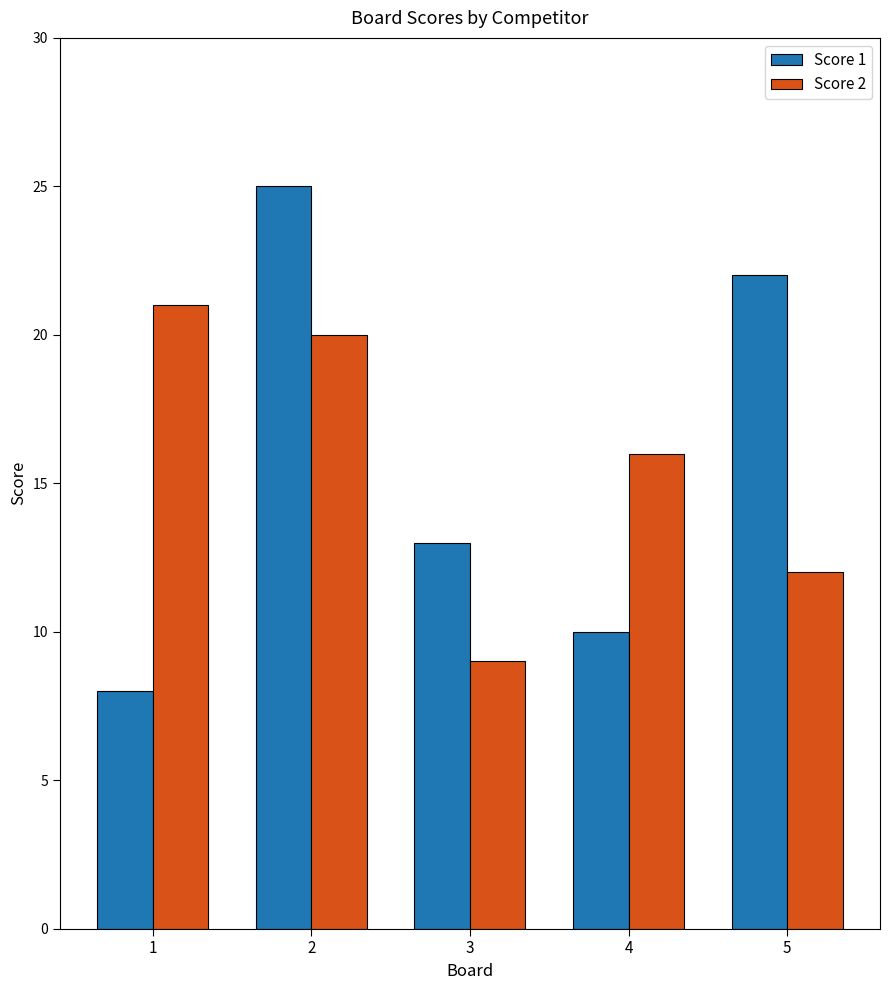

What is the average value of the Score 1 series?

16